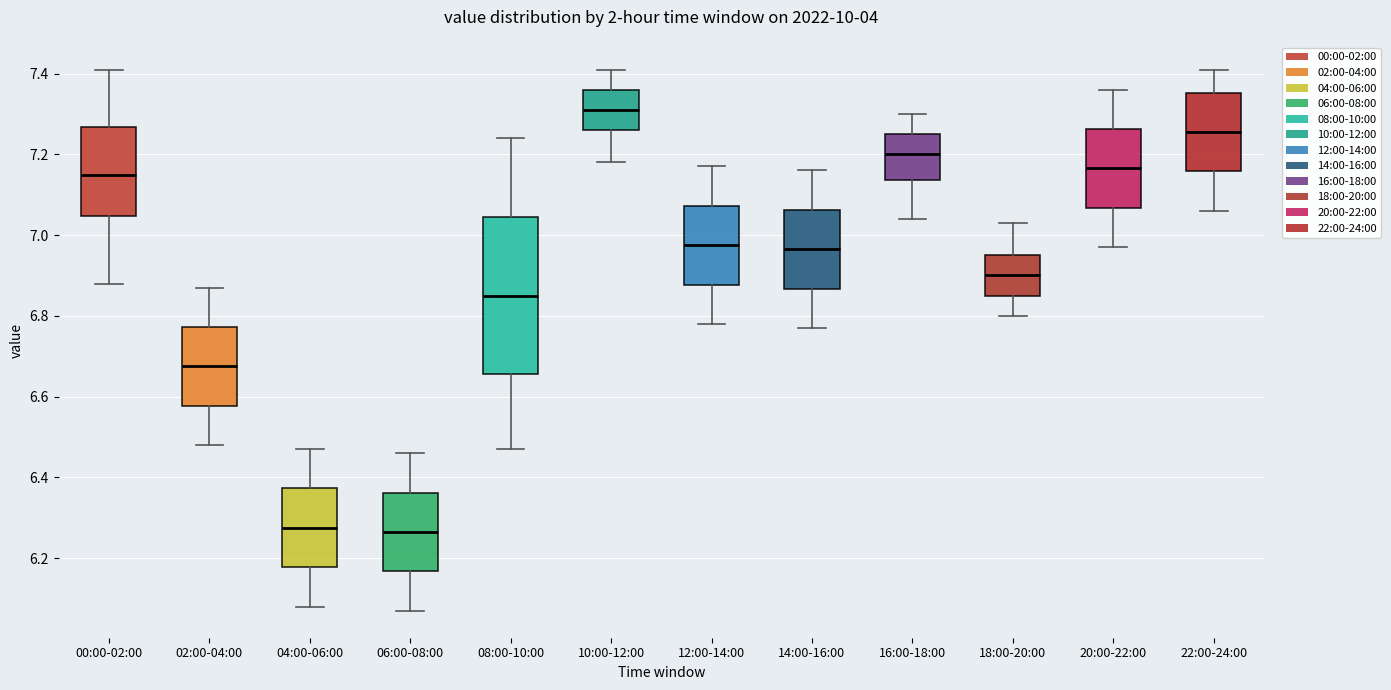

Which box has the highest median line?

10:00-12:00